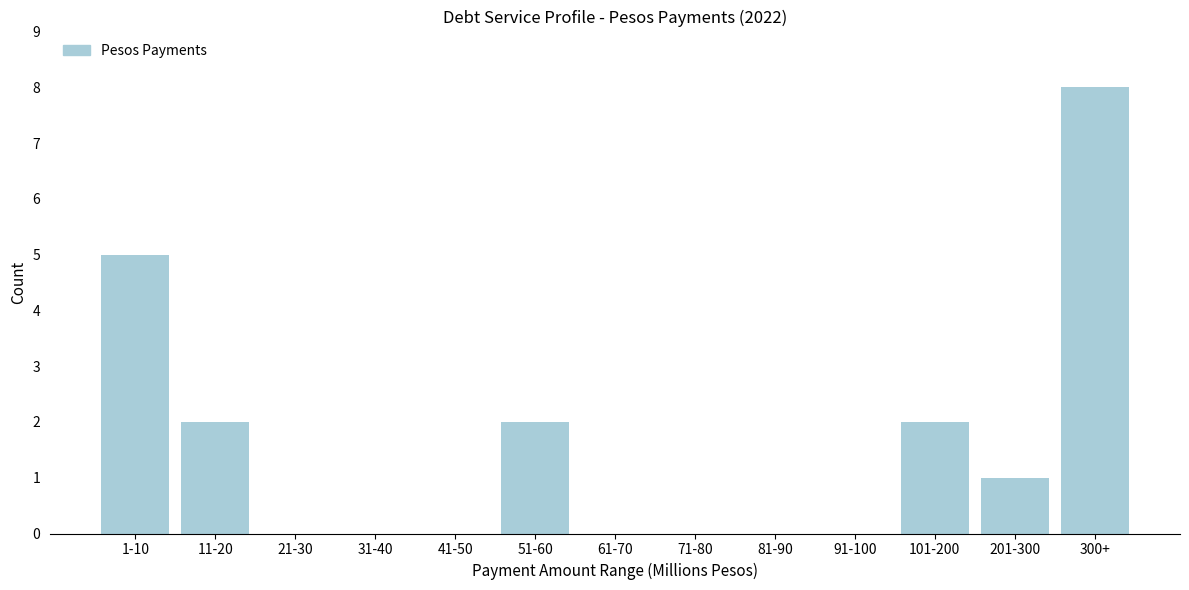

Reading left to right, extract all data points from this chart.

1-10=5	11-20=2	21-30=0	31-40=0	41-50=0	51-60=2	61-70=0	71-80=0	81-90=0	91-100=0	101-200=2	201-300=1	300+=8